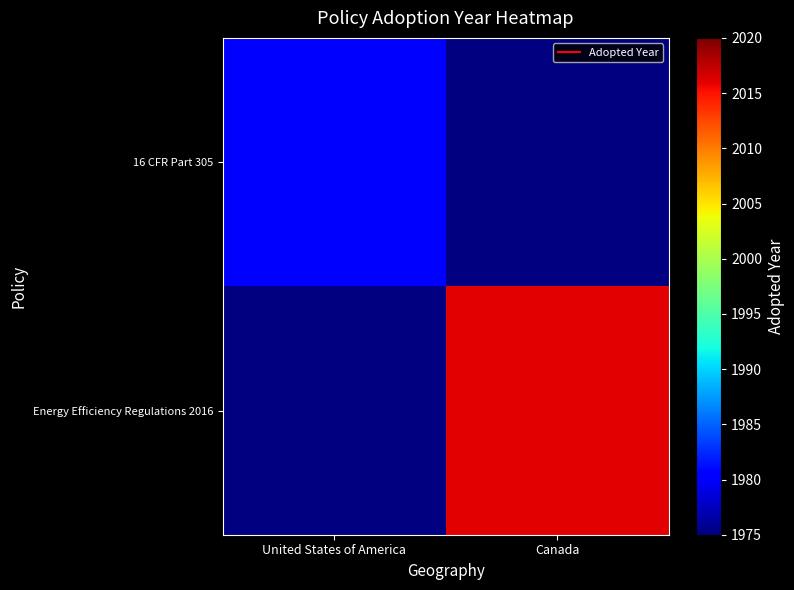

Rank the series by their maximum value, from lowest to highest.

16 CFR Part 305, Energy Efficiency Regulations 2016